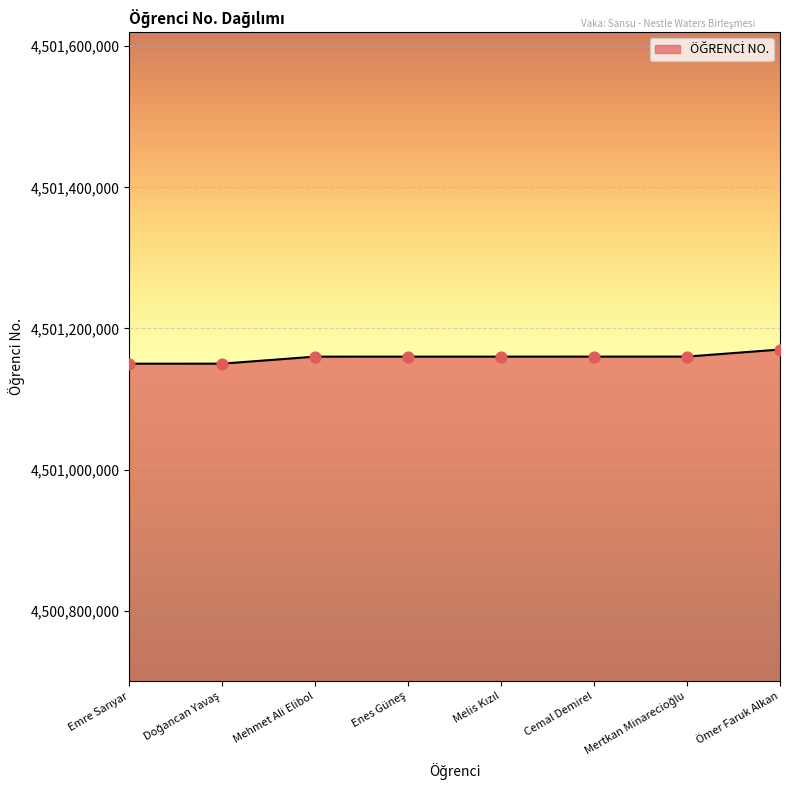

True or false: the data shows 7329018606 at Mehmet Ali Elibol.

False